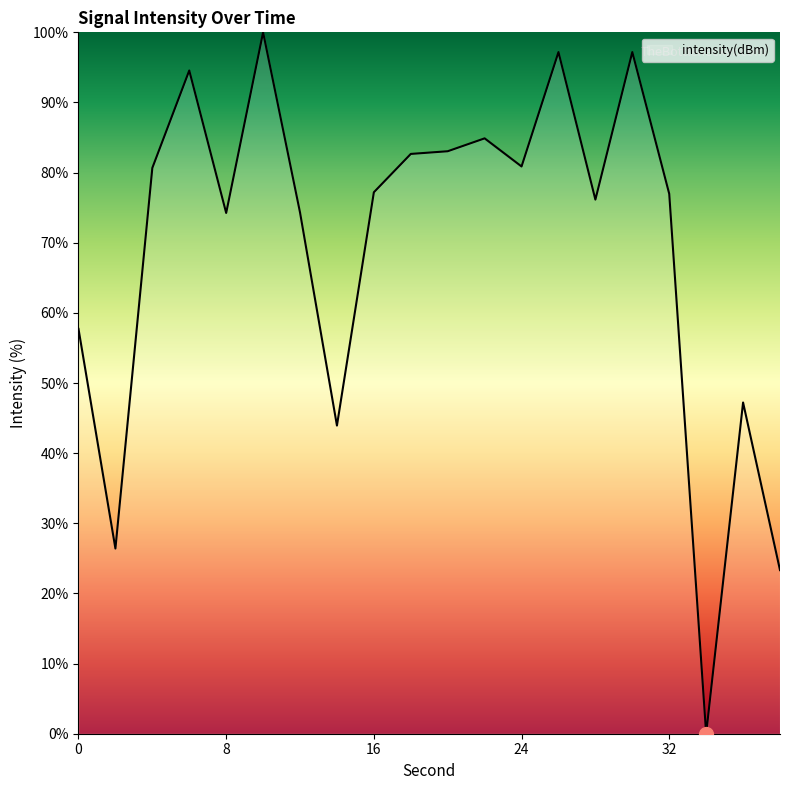

What is the maximum value shown in the chart?

100.0